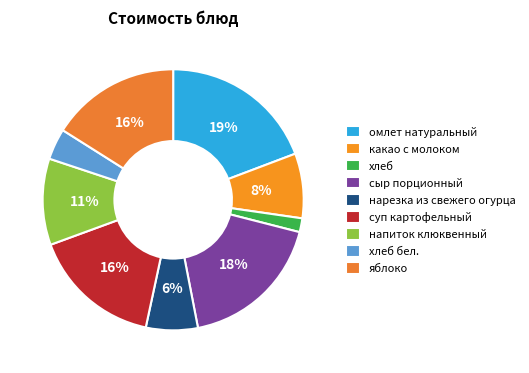

Does какао с молоком represent more than half of the total?

No